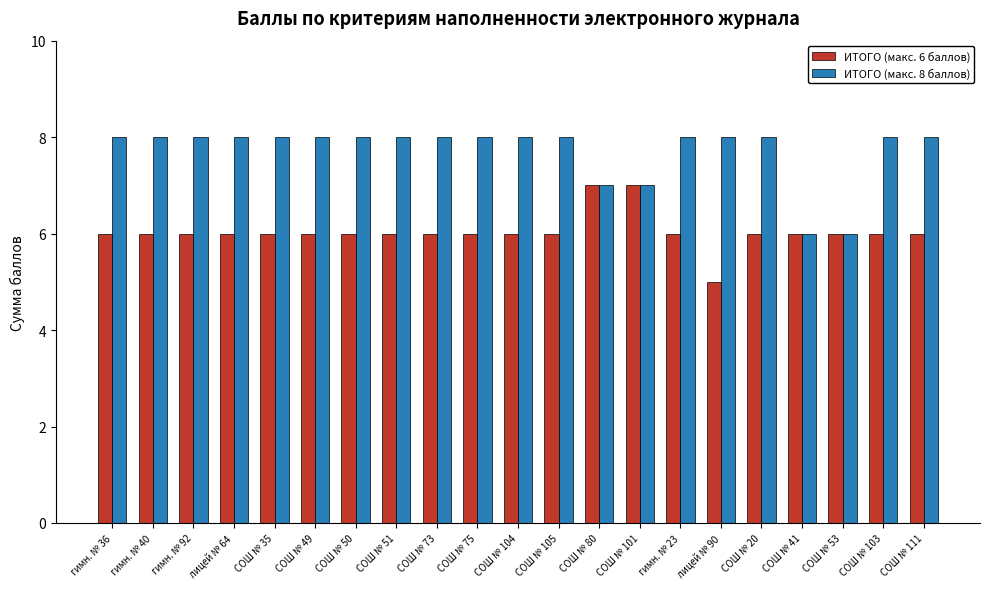

True or false: ИТОГО (макс. 6 баллов) has a value of 6 at СОШ № 104.

True